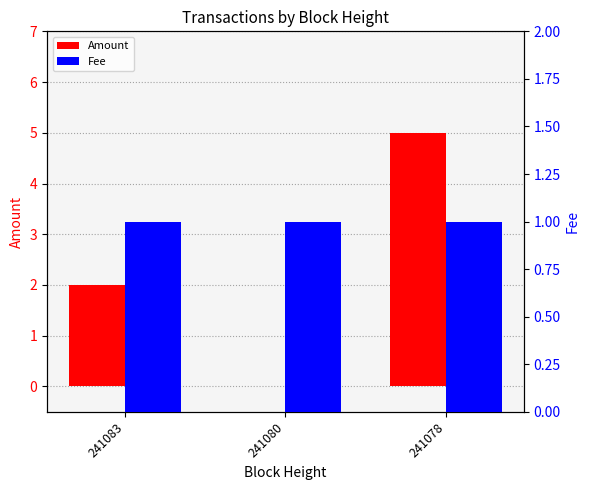

True or false: Amount has a value of 0 at 241080.

True